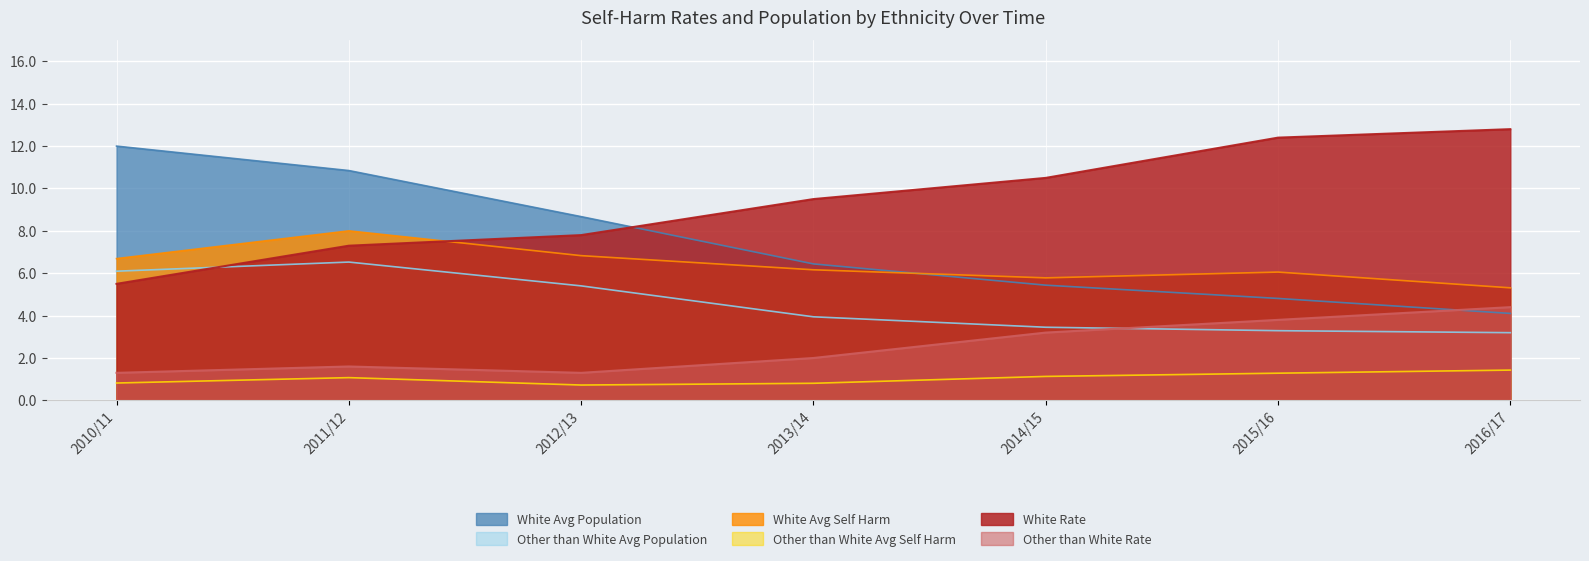

What are all the series names shown in the legend?

White Avg Population, Other than White Avg Population, White Avg Self Harm, Other than White Avg Self Harm, White Rate, Other than White Rate